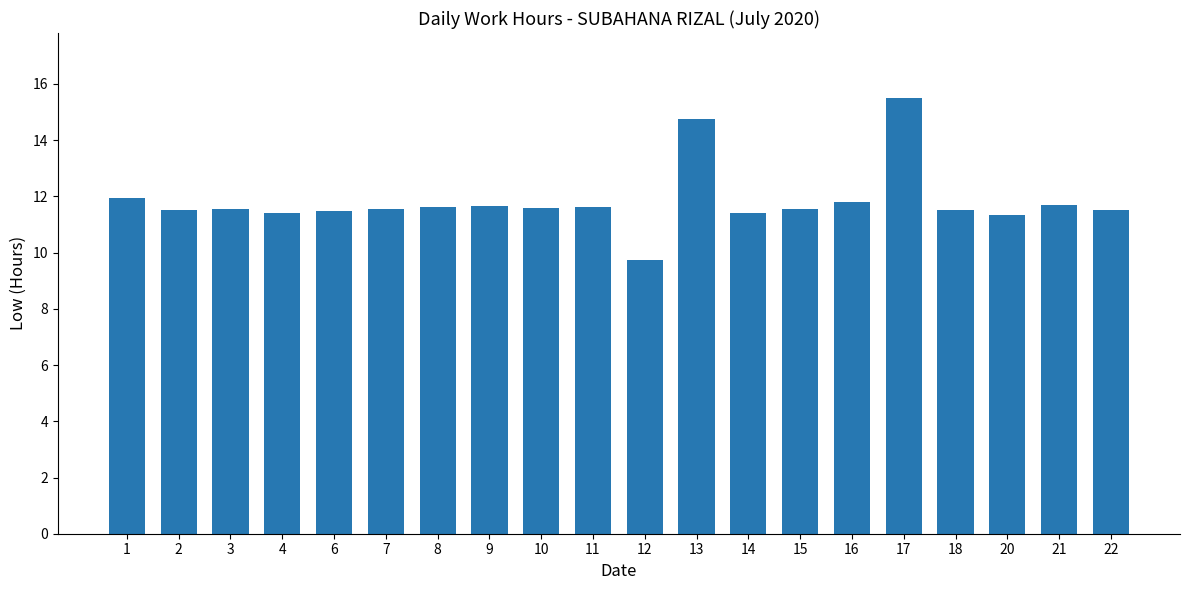

Which label corresponds to the largest value in the chart?

17